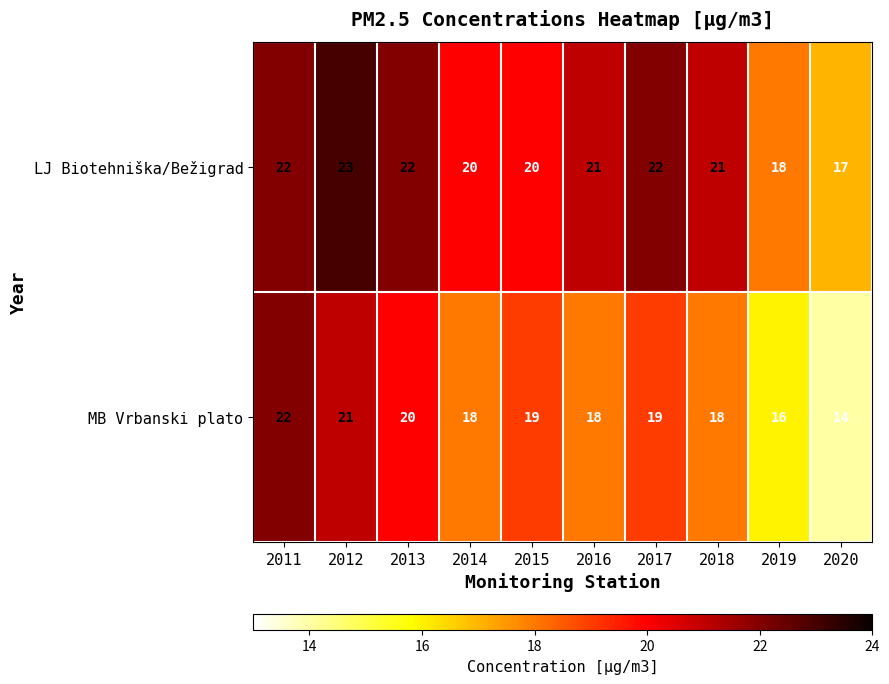

The MB Vrbanski plato series shows 20 at 2013. True or false?

True